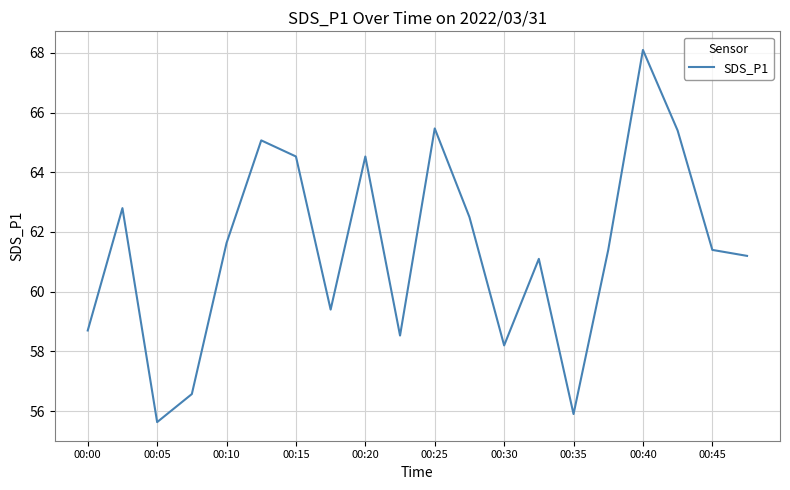

How many values are below 61?

7